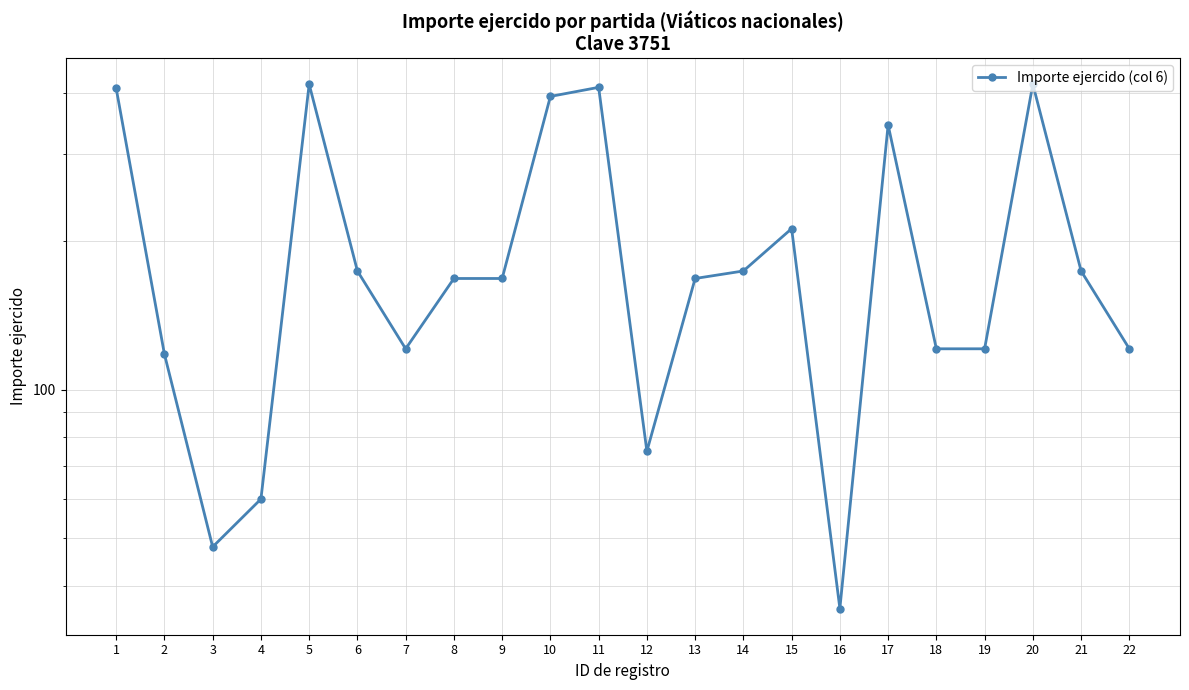

Rank the categories by value from highest to lowest.

5, 20, 11, 1, 10, 17, 15, 6, 14, 21, 8, 9, 13, 7, 18, 19, 22, 2, 12, 4, 3, 16